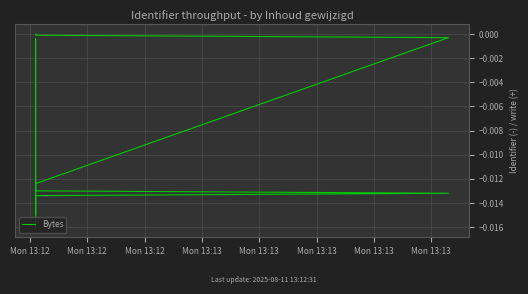

Is it true that the value at Mon 13:13 is -0.0?

False